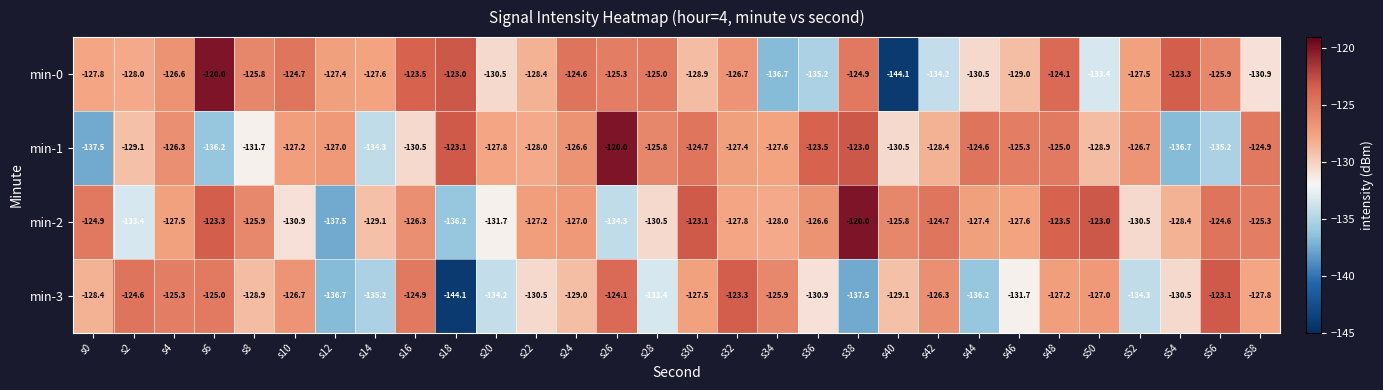

Is the value of min-1 at s50 greater than the value of min-3 at s14?

Yes